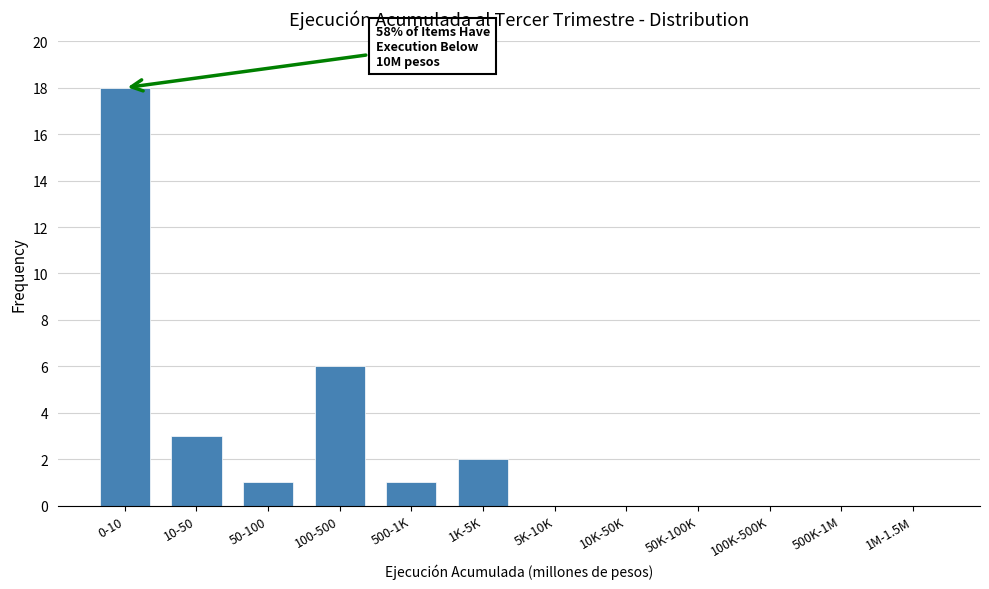

Where is the data nearest to the value 9?

100-500